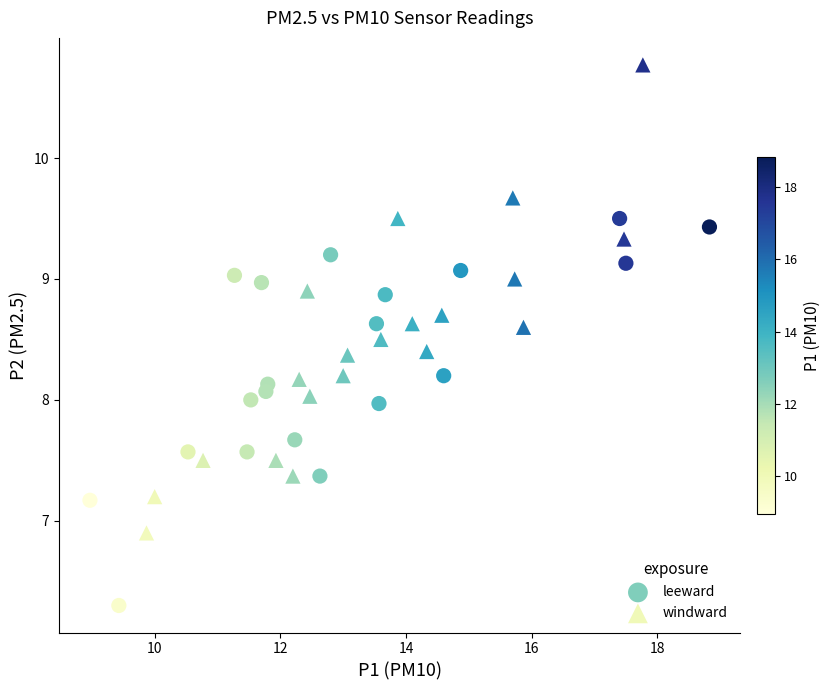

What are all the series names shown in the legend?

leeward, windward